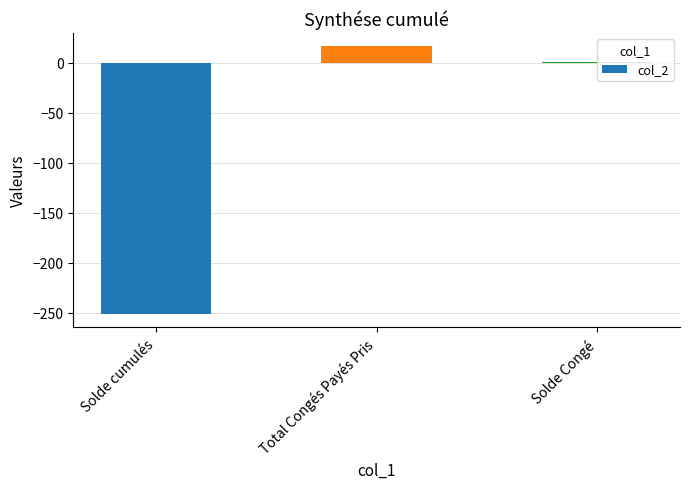

What position from the left is Solde Congé?

3